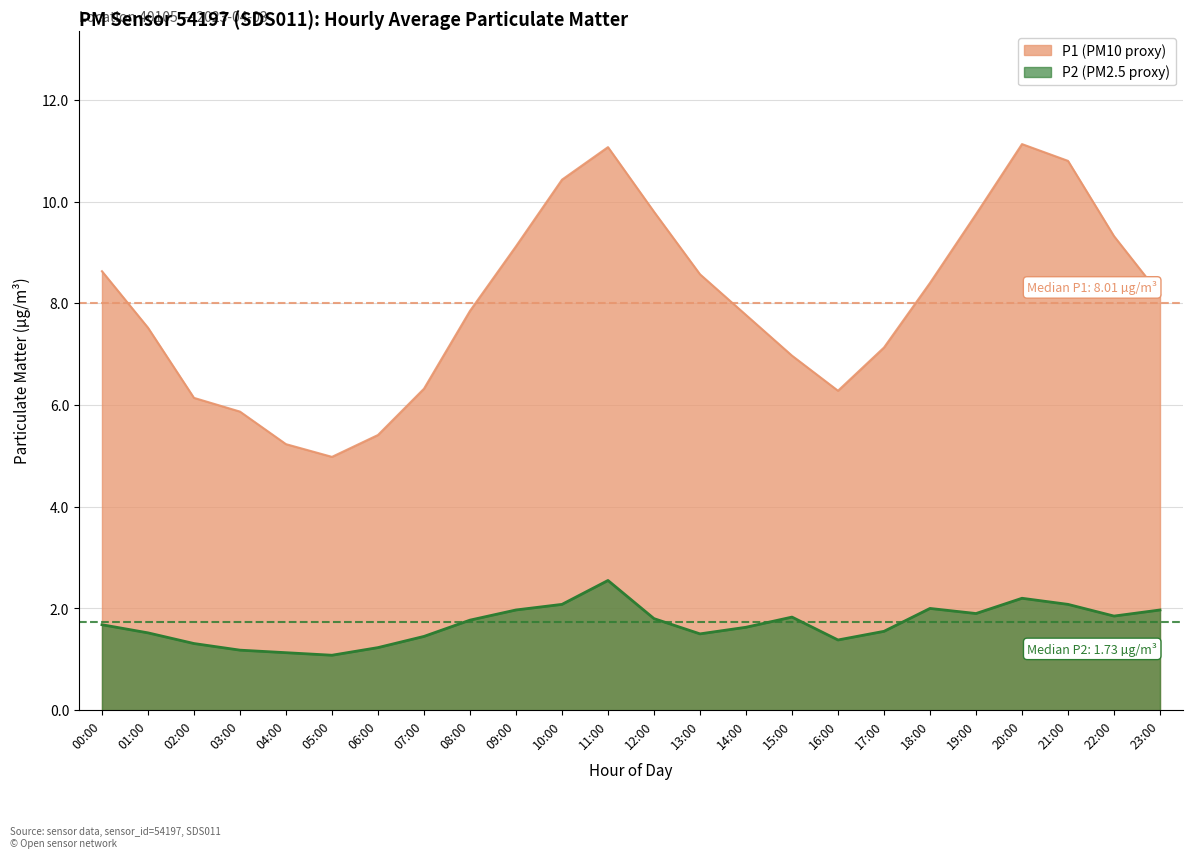

What is the label of the 1st point from the left?

00:00